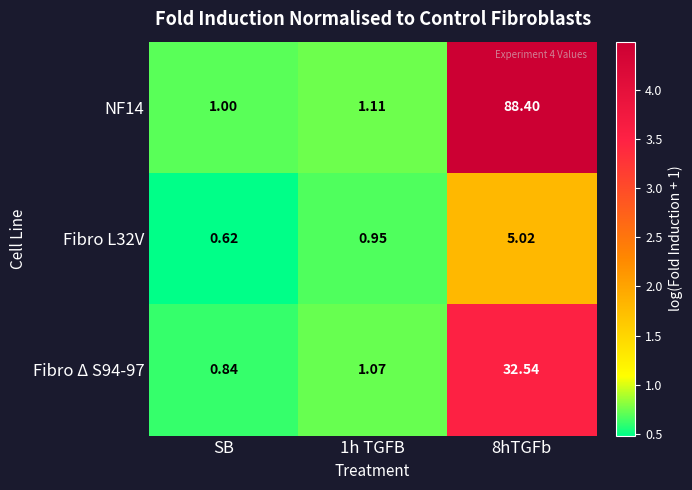

Is the value of Fibro Δ S94-97 at 8hTGFb greater than the value of NF14 at SB?

Yes